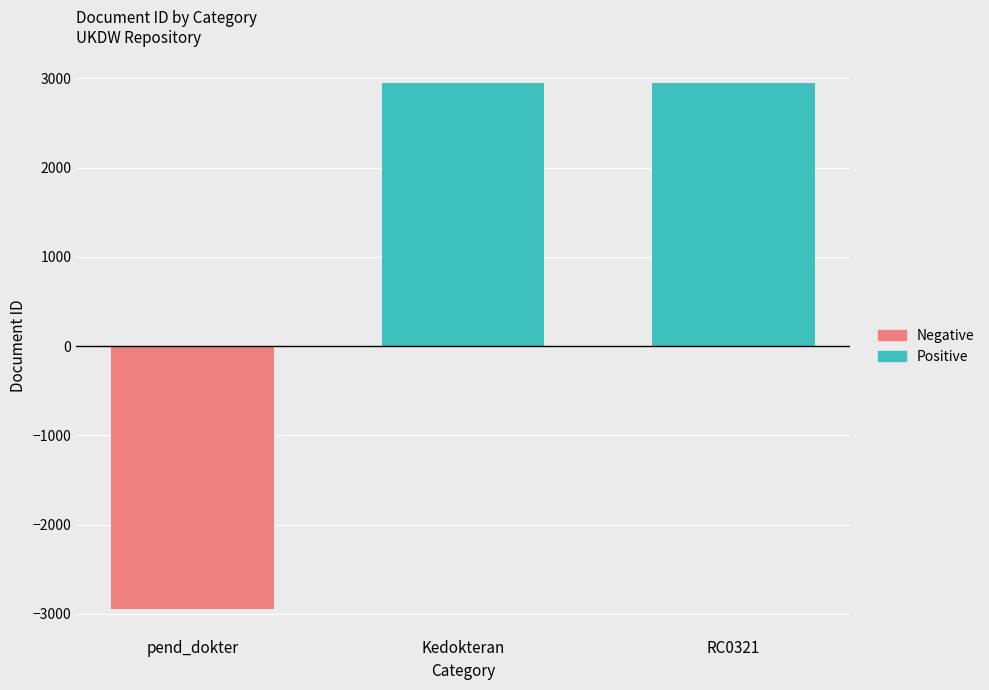

Does the chart contain stacked bars?

No